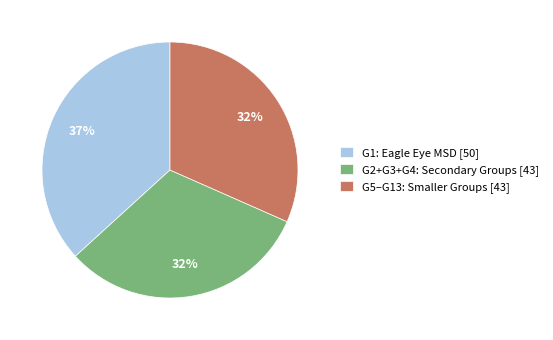

Which category has the biggest portion of the pie?

G1: Eagle Eye MSD [50]